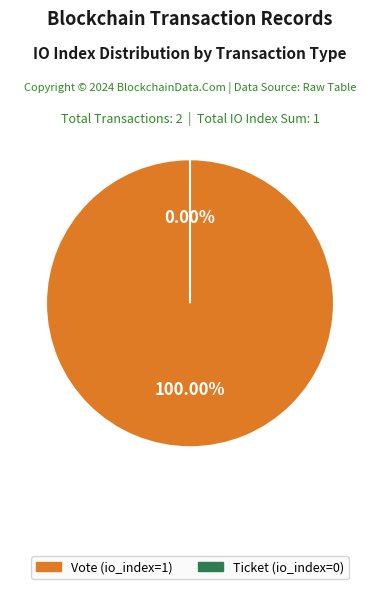

What is the change in value from Vote (io_index=1) to Ticket (io_index=0)?

-1